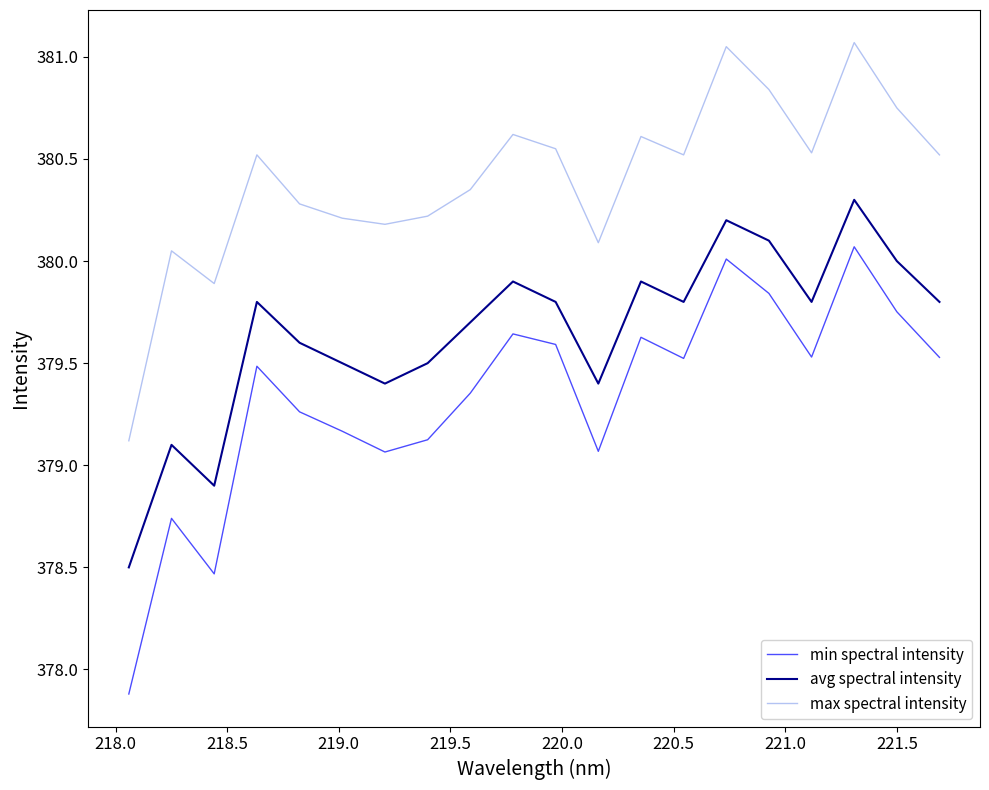

True or false: max spectral intensity and avg spectral intensity cross at least once.

False